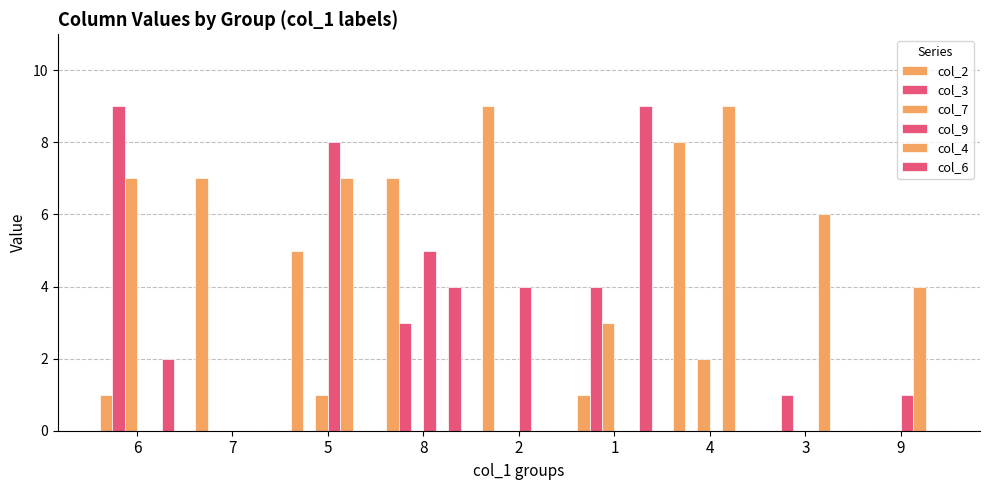

What is the label of the 7th bar from the right?

5